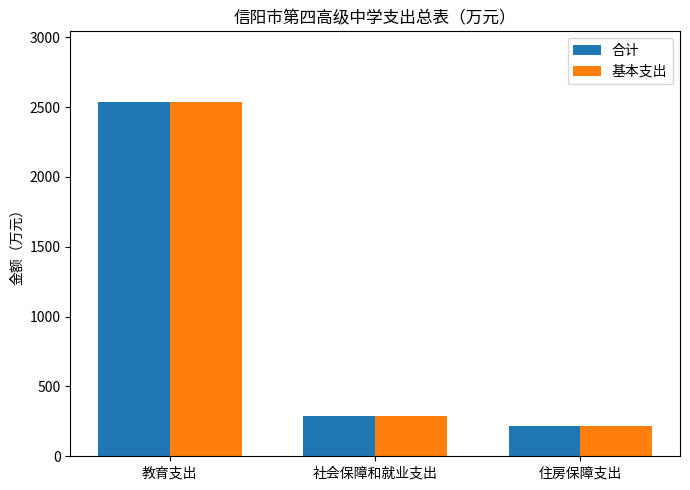

At how many categories does at least one series exceed 2091?

1